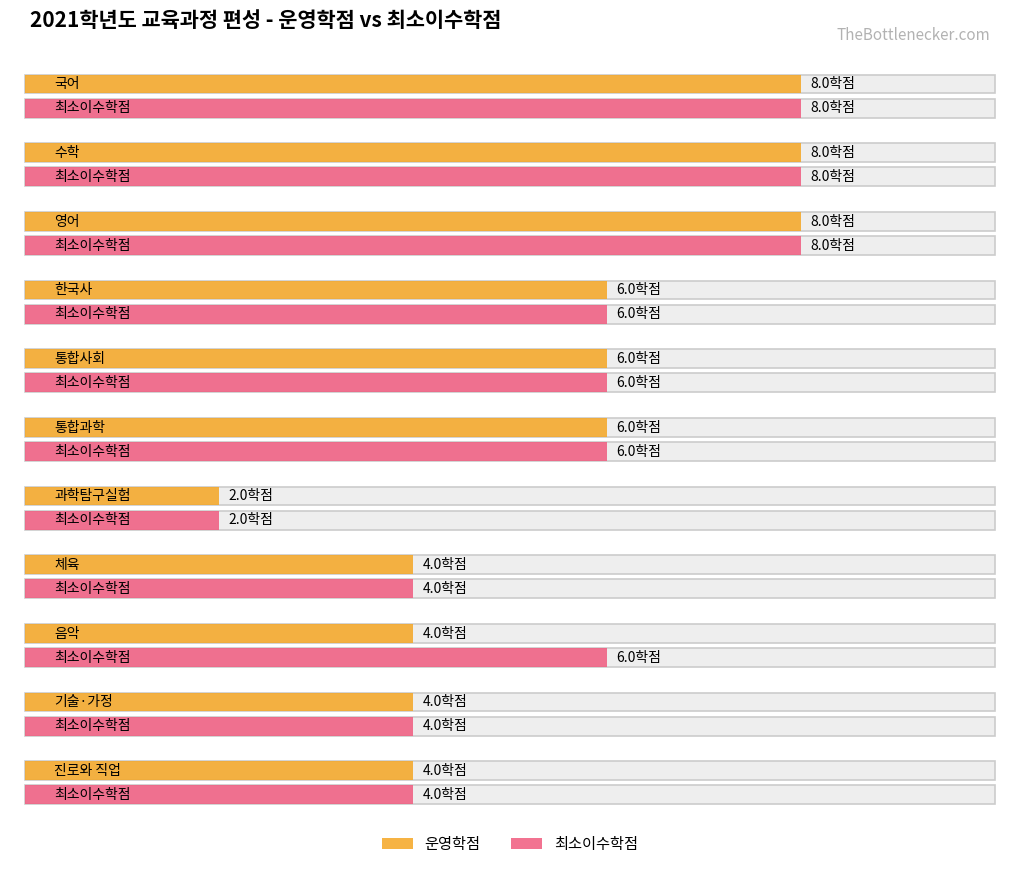

What is the sum of the 최소이수학점 values at 음악 and 수학?

14